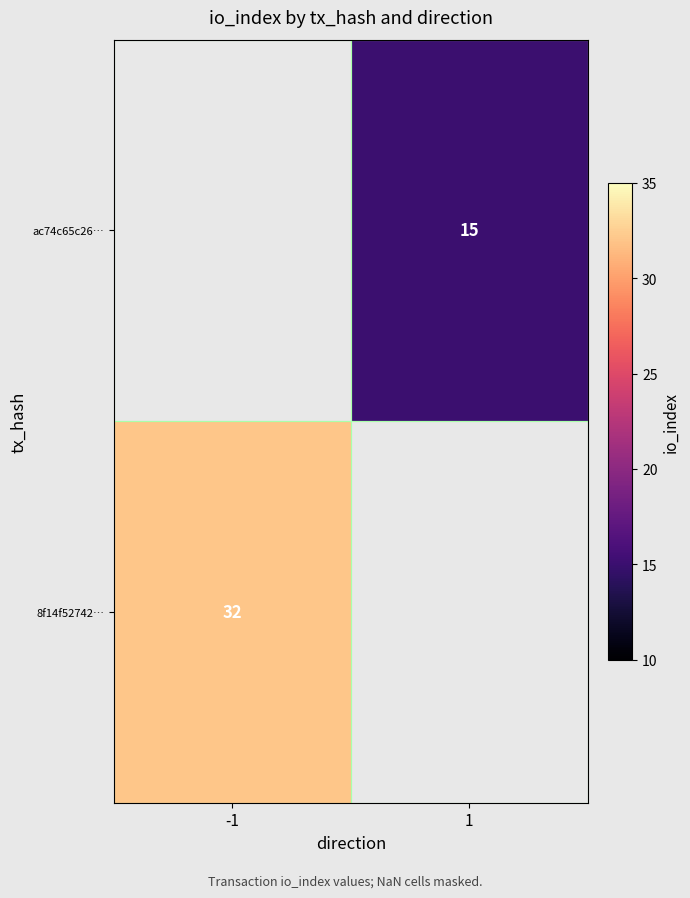

Is the value of 8f14f52742… at -1 greater than the value of ac74c65c26… at 1?

Yes